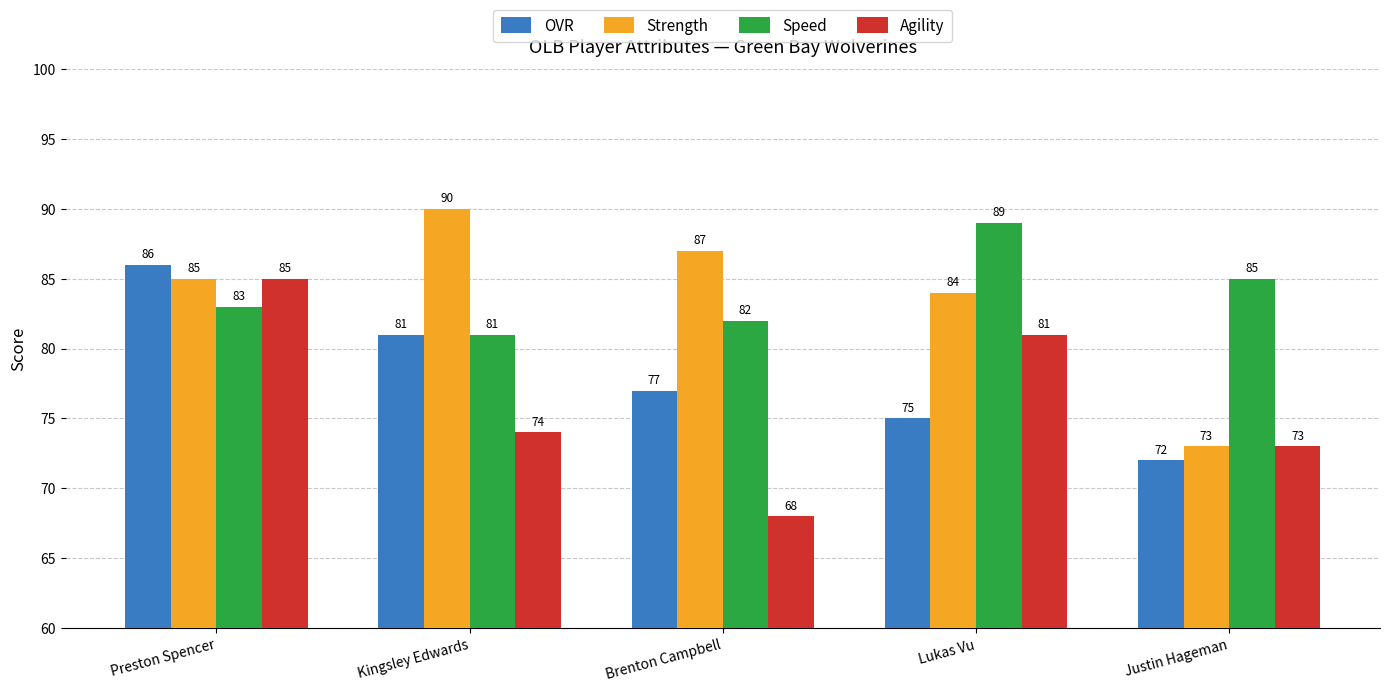

Rank the series by their maximum value, from highest to lowest.

Strength, Speed, OVR, Agility